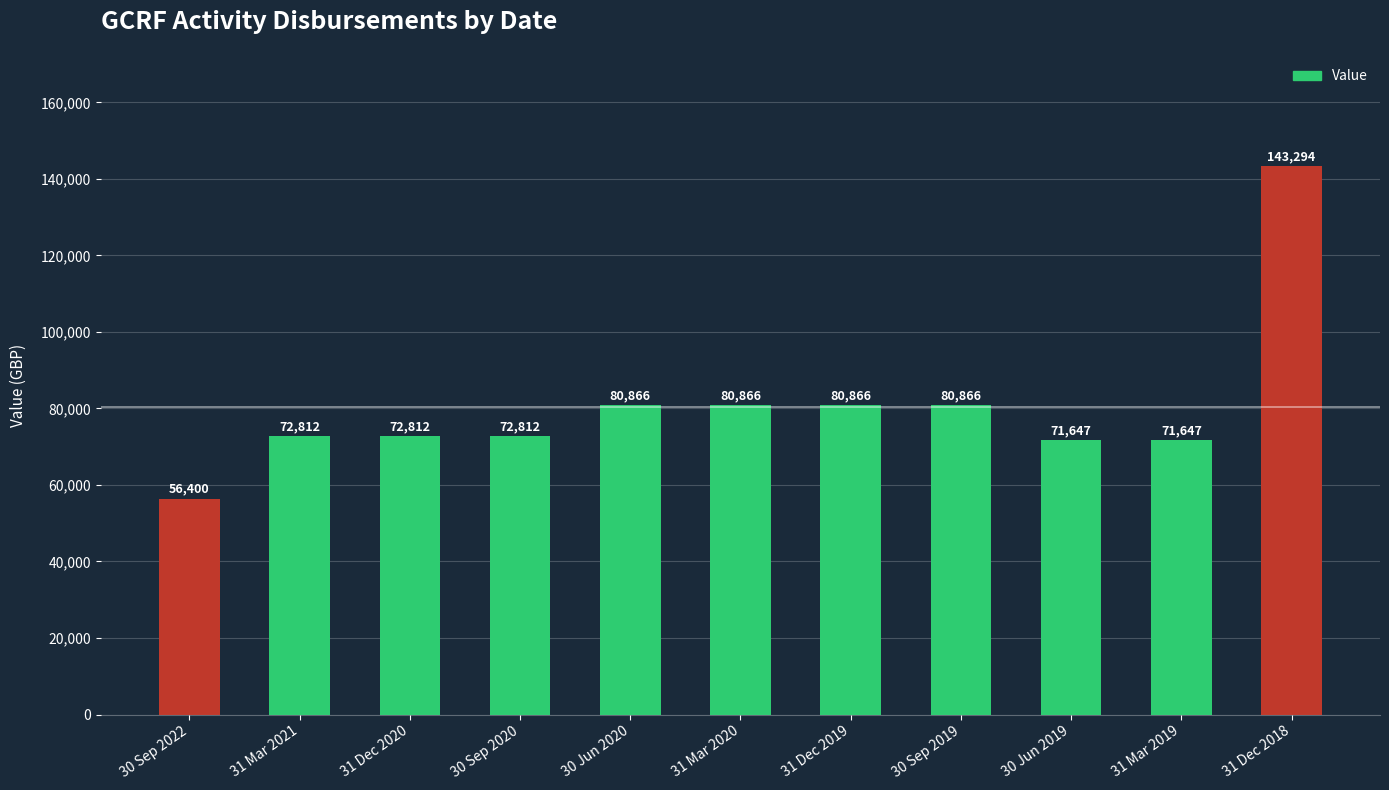

What position from the left is 31 Mar 2020?

6